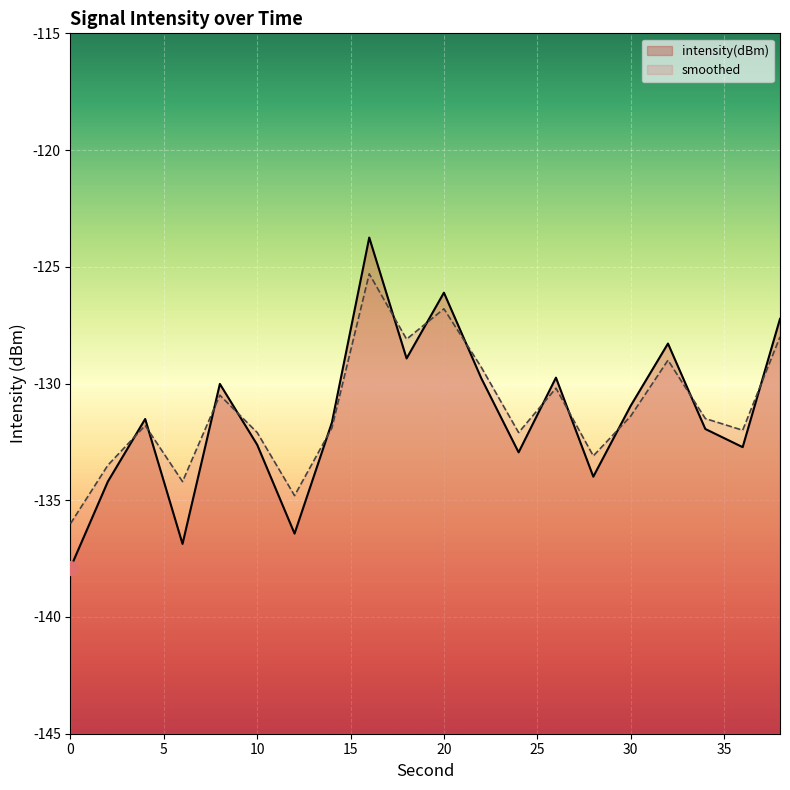

At how many categories does at least one series exceed -124?

1